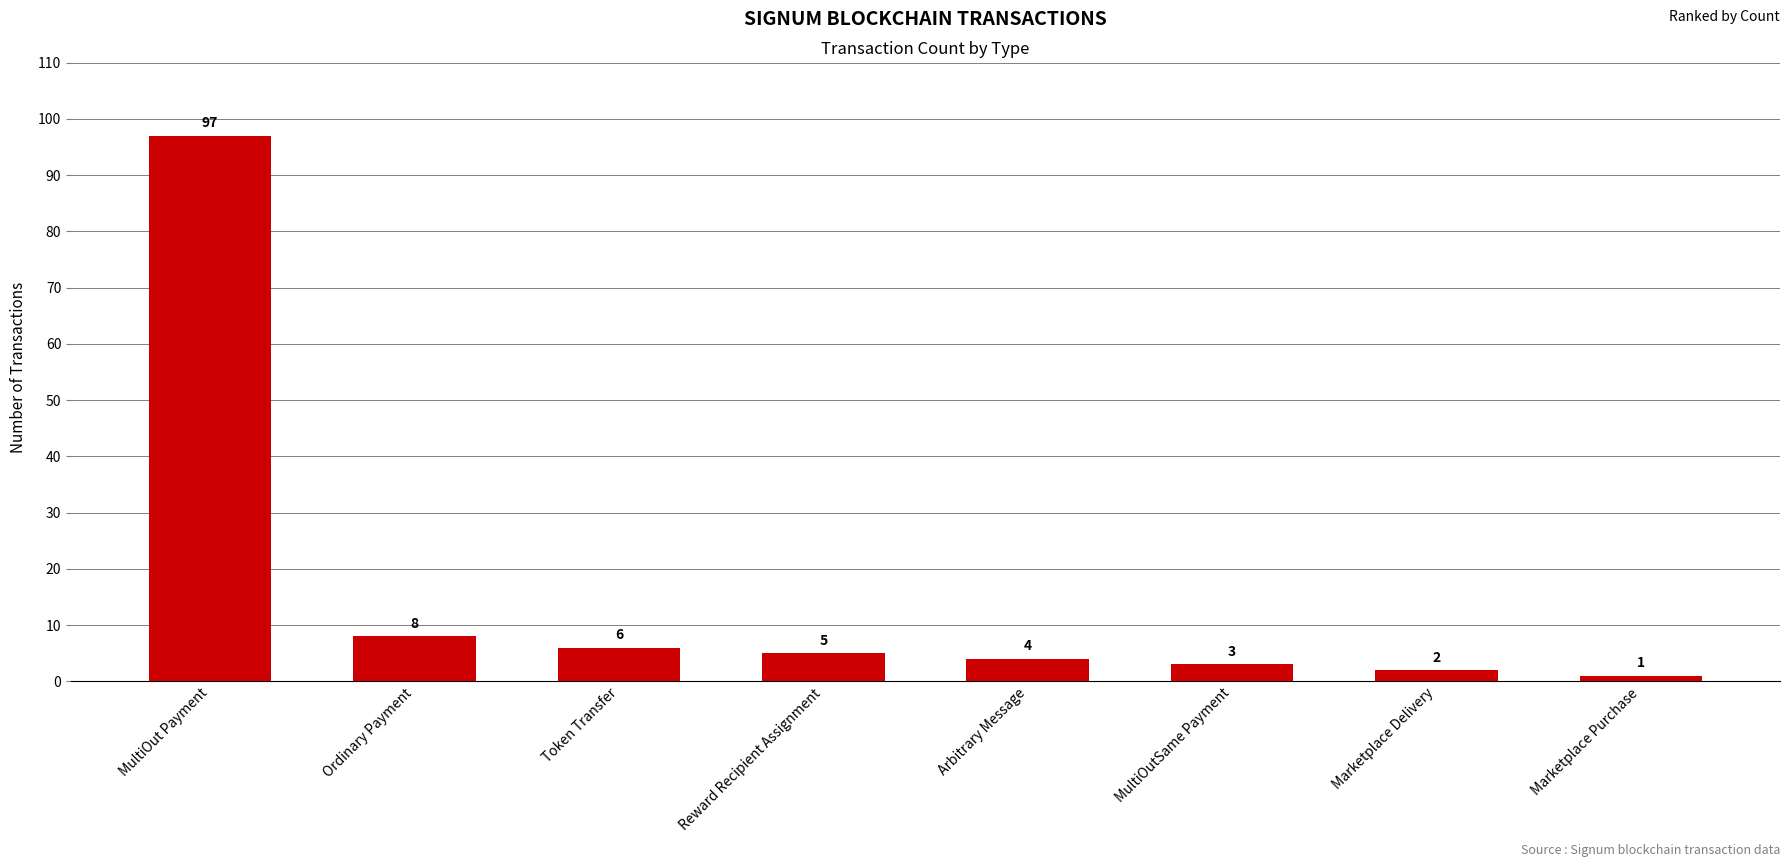

What is the value of the 8th bar from the left?

1